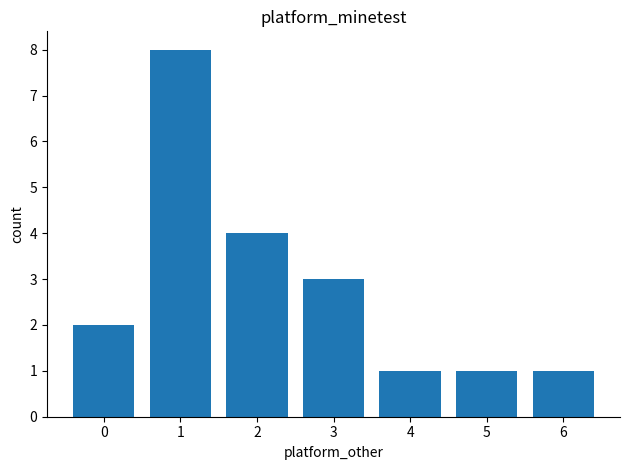

Reading left to right, extract all data points from this chart.

2	8	4	3	1	1	1